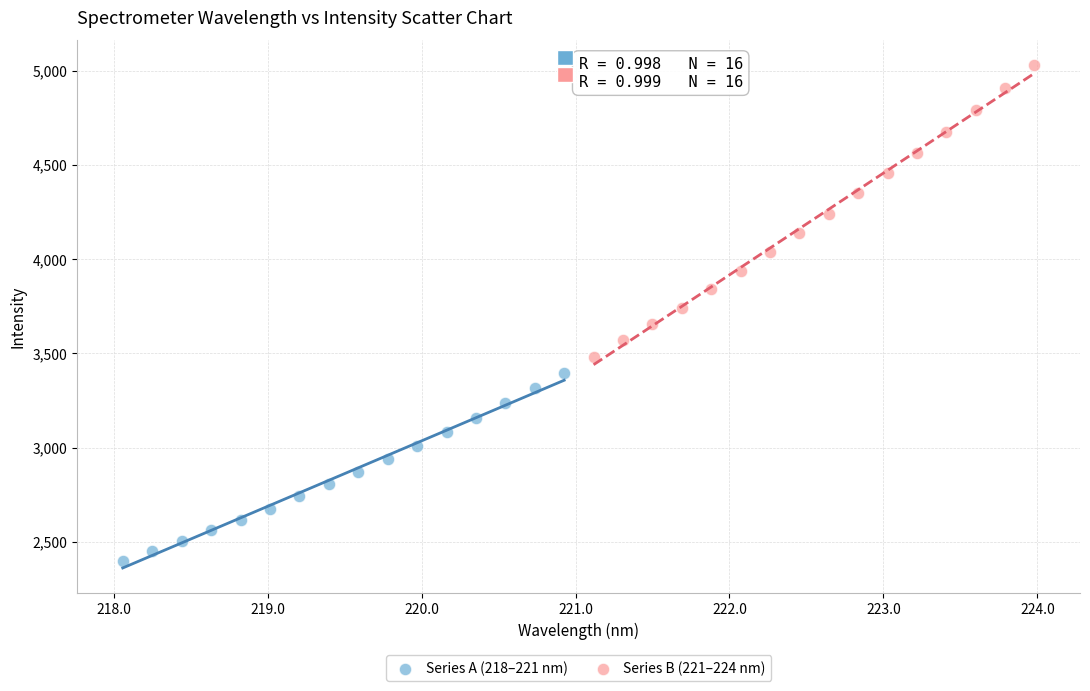

Which series has the largest Y range (max minus min)?

Series B (221–224 nm)